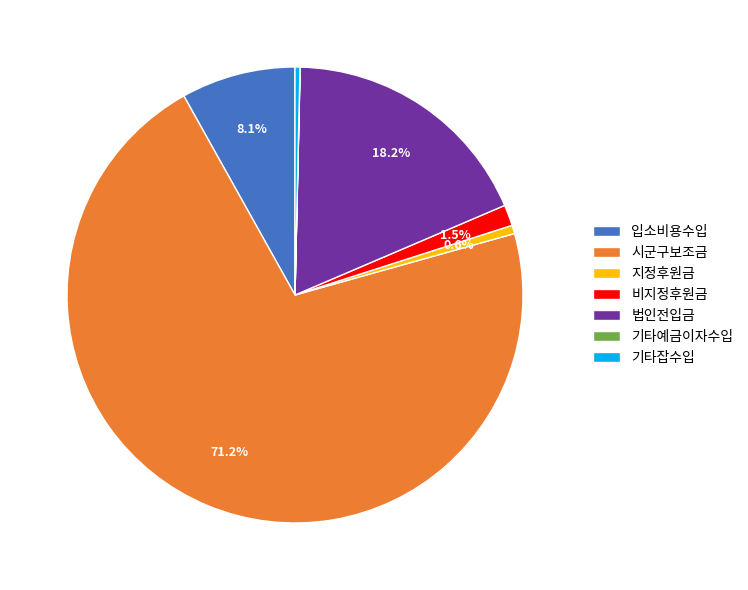

Is it true that 시군구보조금 is 85% of the pie?

False